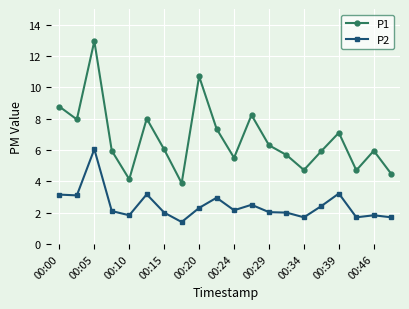

Rank the series by their average value, from lowest to highest.

P2, P1